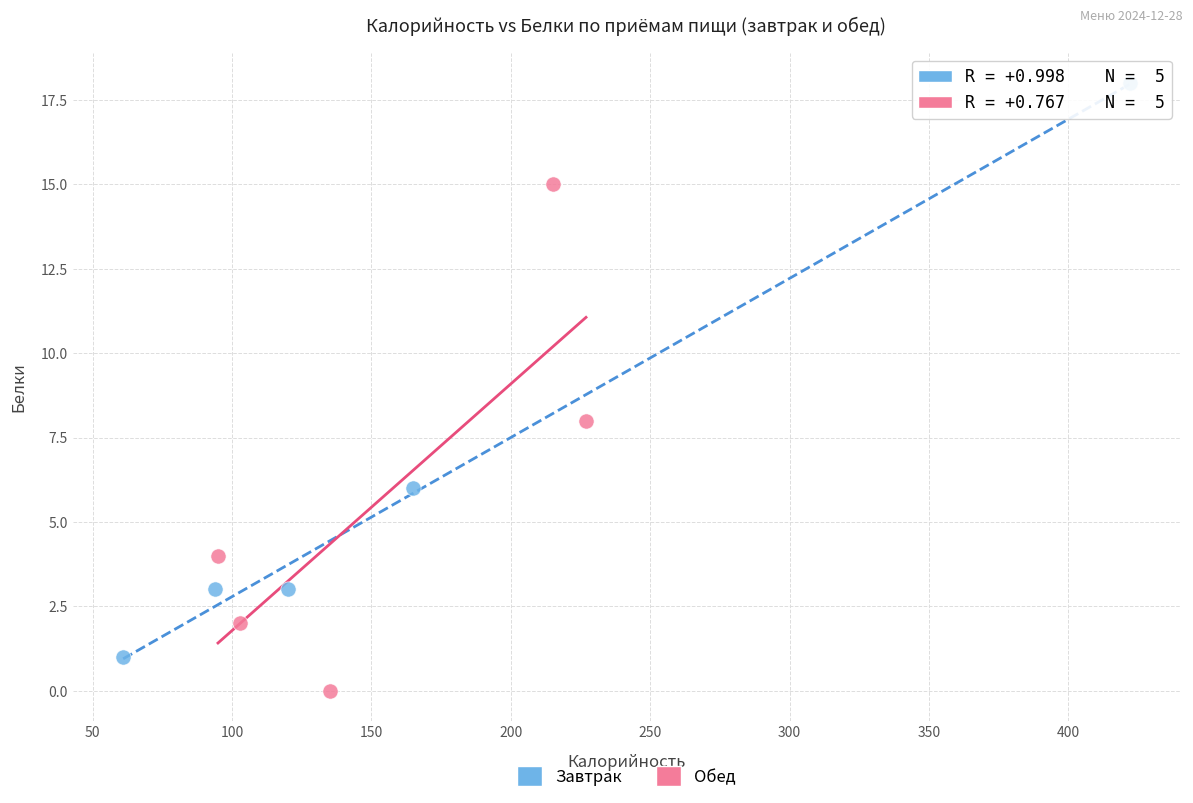

Which series contains the lowest Y value?

Обед